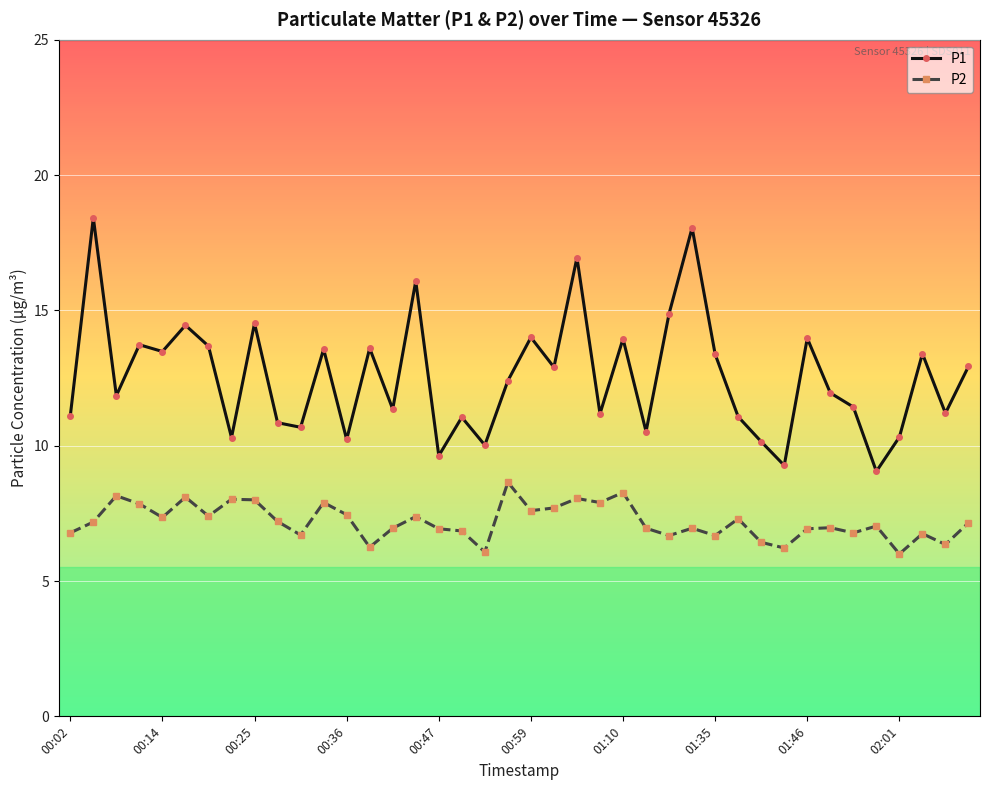

What is the value of the P2 point at the 34th from the left?

7.0